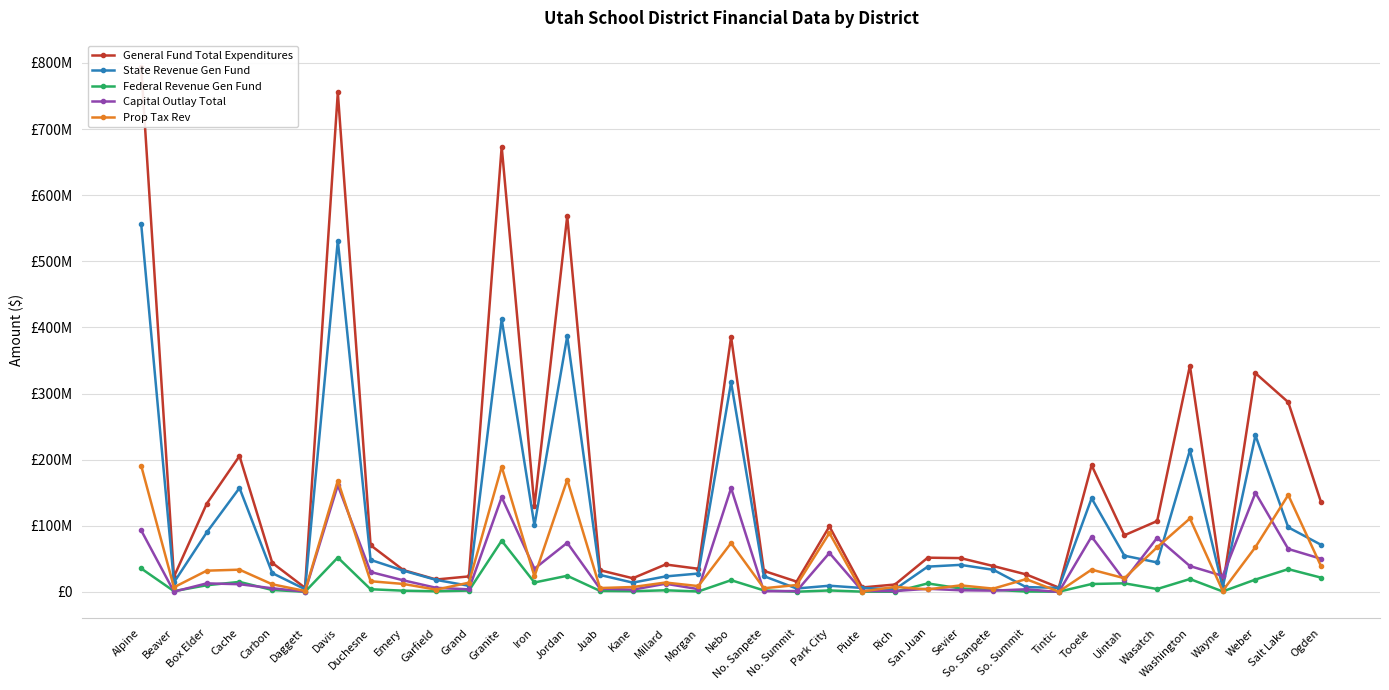

What is the value of the Prop Tax Rev point at the 8th from the left?

16225148